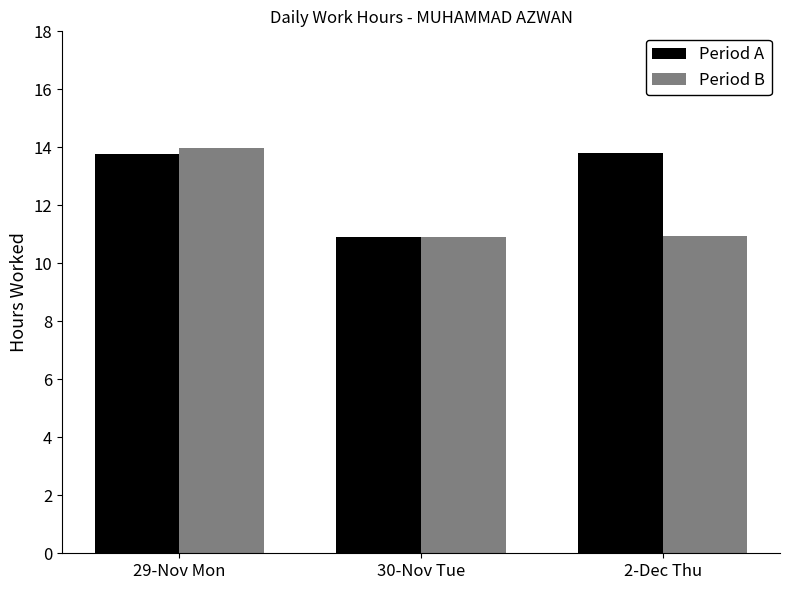

Rank the series by their average value, from lowest to highest.

Period B, Period A